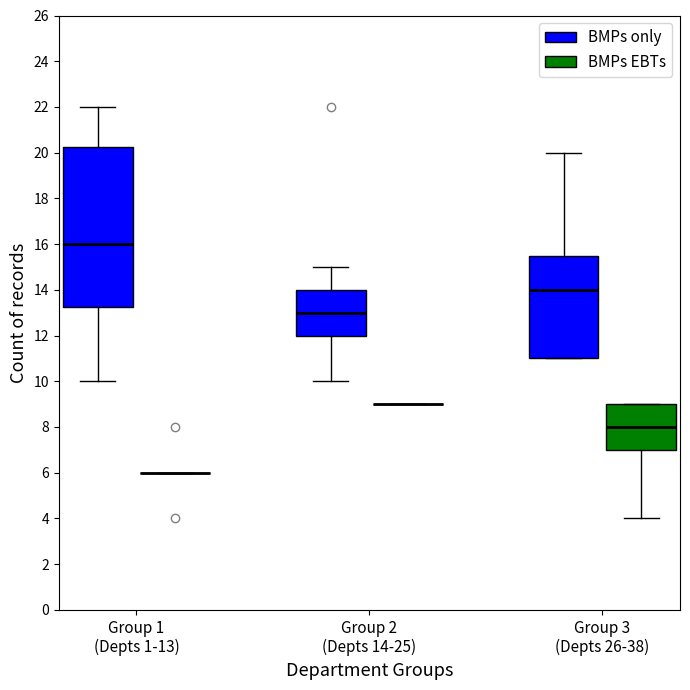

Reading left to right, read every box against the y-axis: the position of its median line, the range the box covers, and the ends of its whiskers. The values are not printed on the chart, so give them approximately, as read against the axis.

Group 1 (Depts 1-13) (BMPs only): median 16.0, box 13.2 to 20.2, whiskers 10.0 to 22.0
Group 1 (Depts 1-13) (BMPs EBTs): box collapsed to a line at 6.0, whiskers 6.0 to 6.0
Group 2 (Depts 14-25) (BMPs only): median 13.0, box 12.0 to 14.0, whiskers 10.0 to 15.0
Group 2 (Depts 14-25) (BMPs EBTs): box collapsed to a line at 9.0, whiskers 9.0 to 9.0
Group 3 (Depts 26-38) (BMPs only): median 14.0, box 11.0 to 15.6, whiskers 11.0 to 20.0
Group 3 (Depts 26-38) (BMPs EBTs): median 8.0, box 7.0 to 9.0, whiskers 4.0 to 9.0